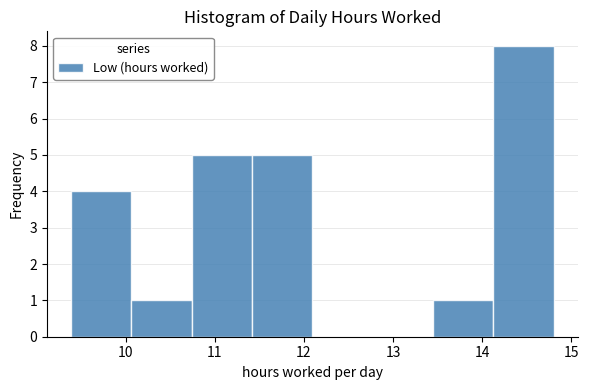

Reading left to right, transcribe this chart: for each bar, give the range it covers on the x-axis and its height. Neither the bar edges nor the heights are printed on the chart, so give them approximately, as read against the axes.

9.4 to 10.1: 4
10.1 to 10.7: 1
10.7 to 11.4: 5
11.4 to 12.1: 5
12.1 to 12.8: 0
12.8 to 13.4: 0
13.4 to 14.1: 1
14.1 to 14.8: 8